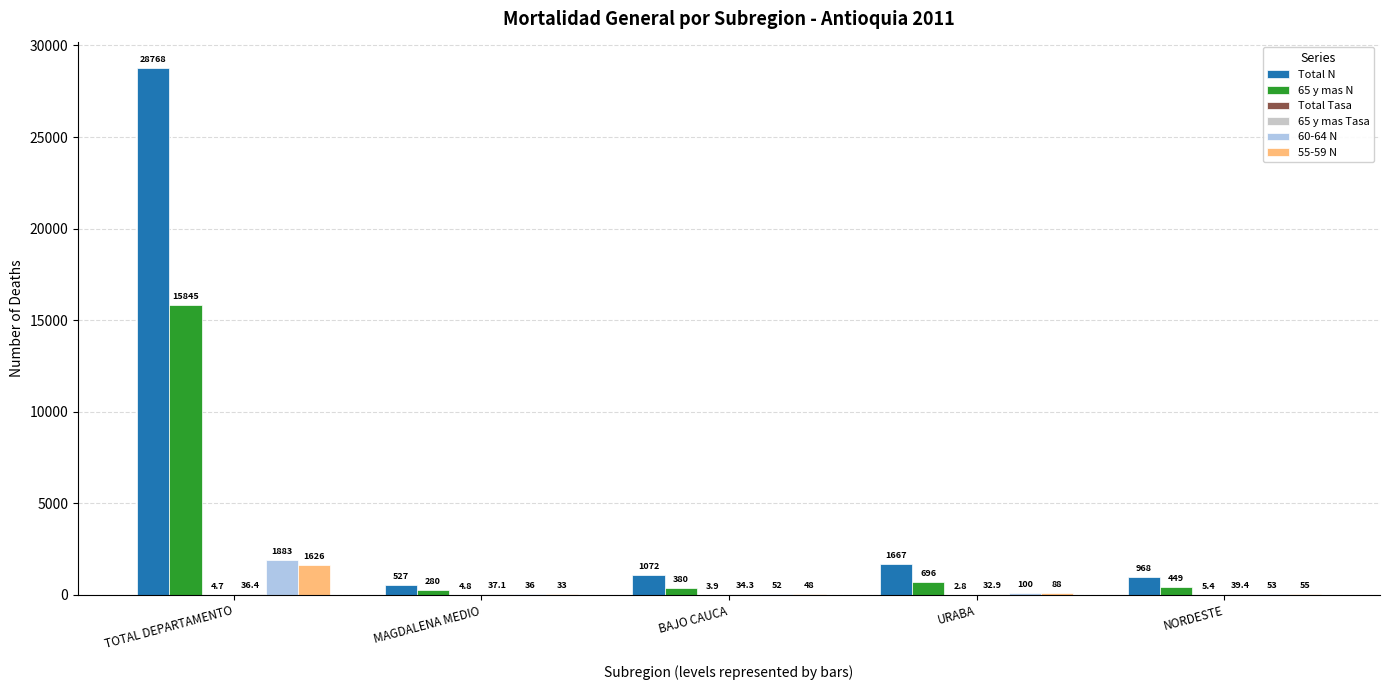

The 65 y mas N series shows 24600.6 at TOTAL DEPARTAMENTO. True or false?

False